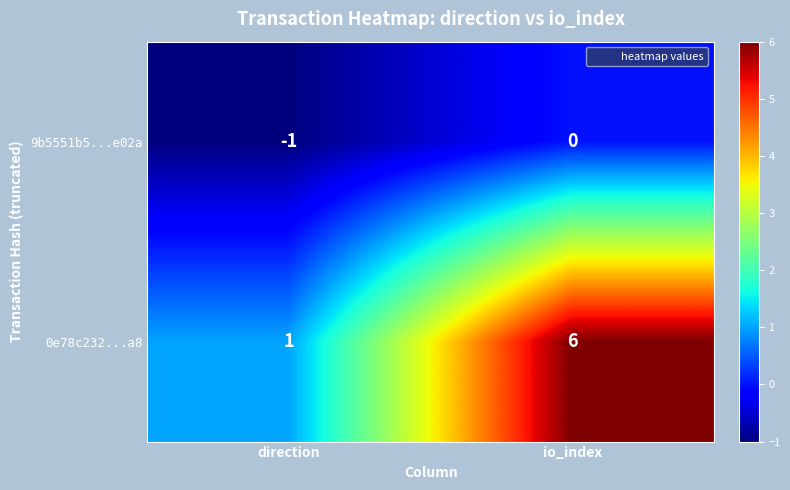

The 0e78c232...a8 series shows 1 at direction. True or false?

True